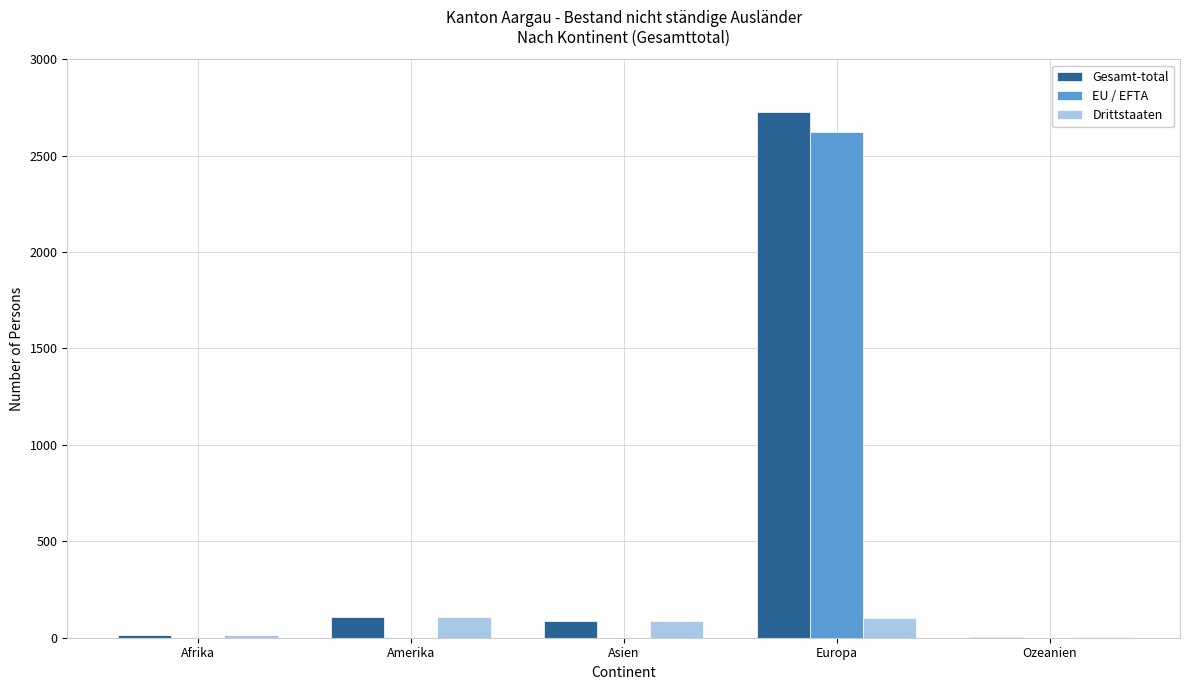

Which label corresponds to the largest value in the chart?

Europa